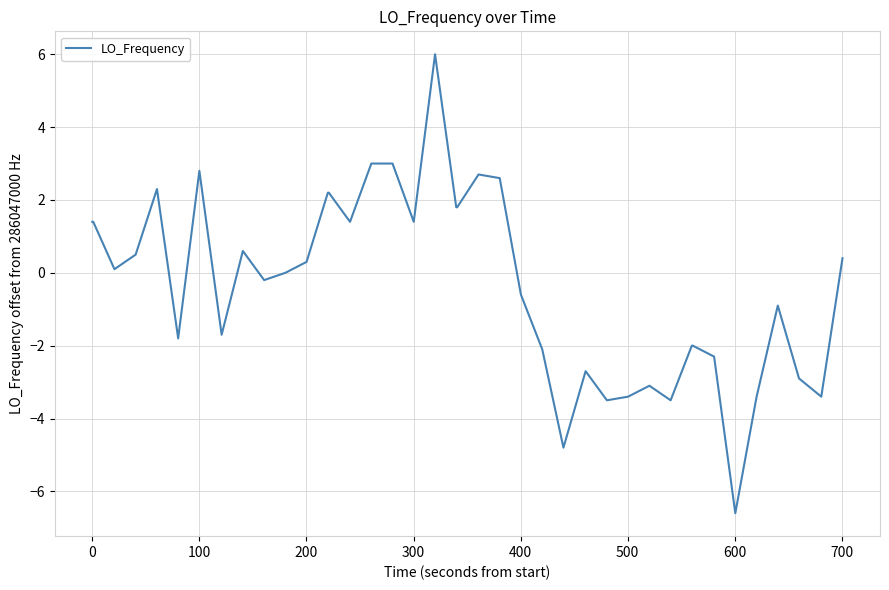

What is the difference between the maximum and minimum values?

12.6